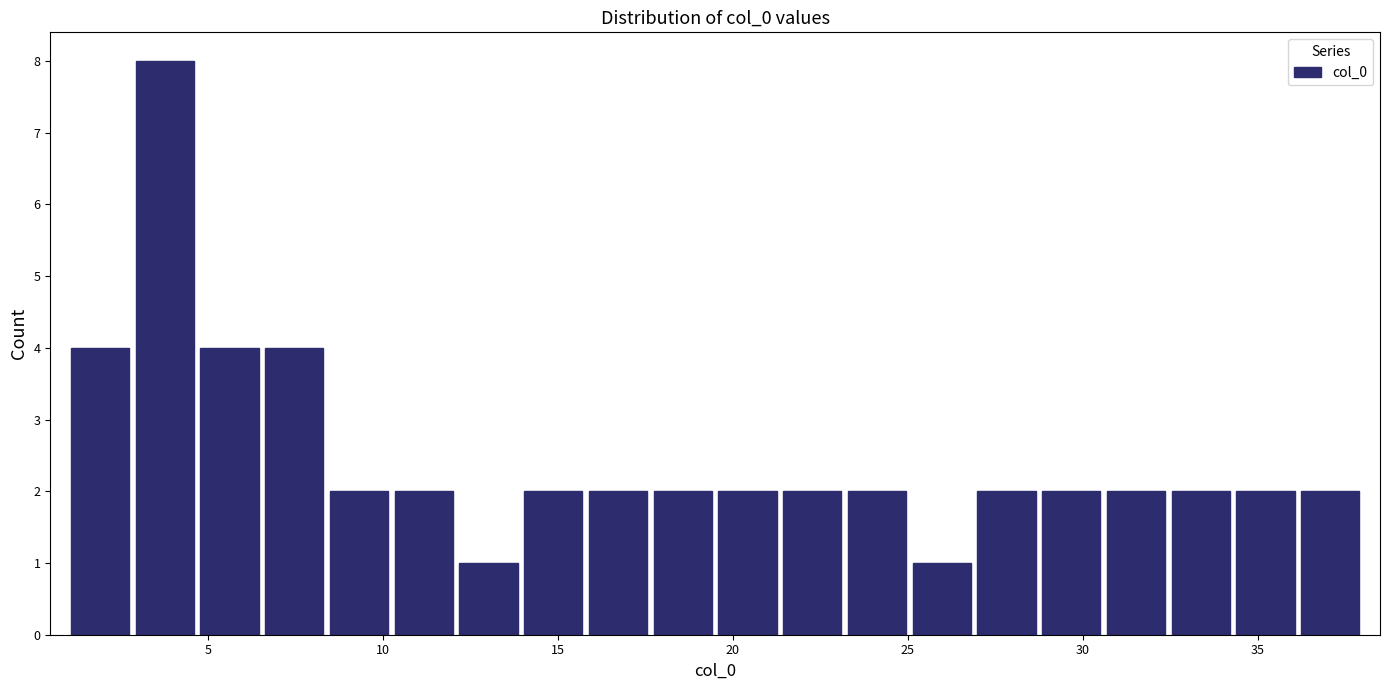

Read against the x-axis, roughly where is the centre of the tallest bar?

4.0